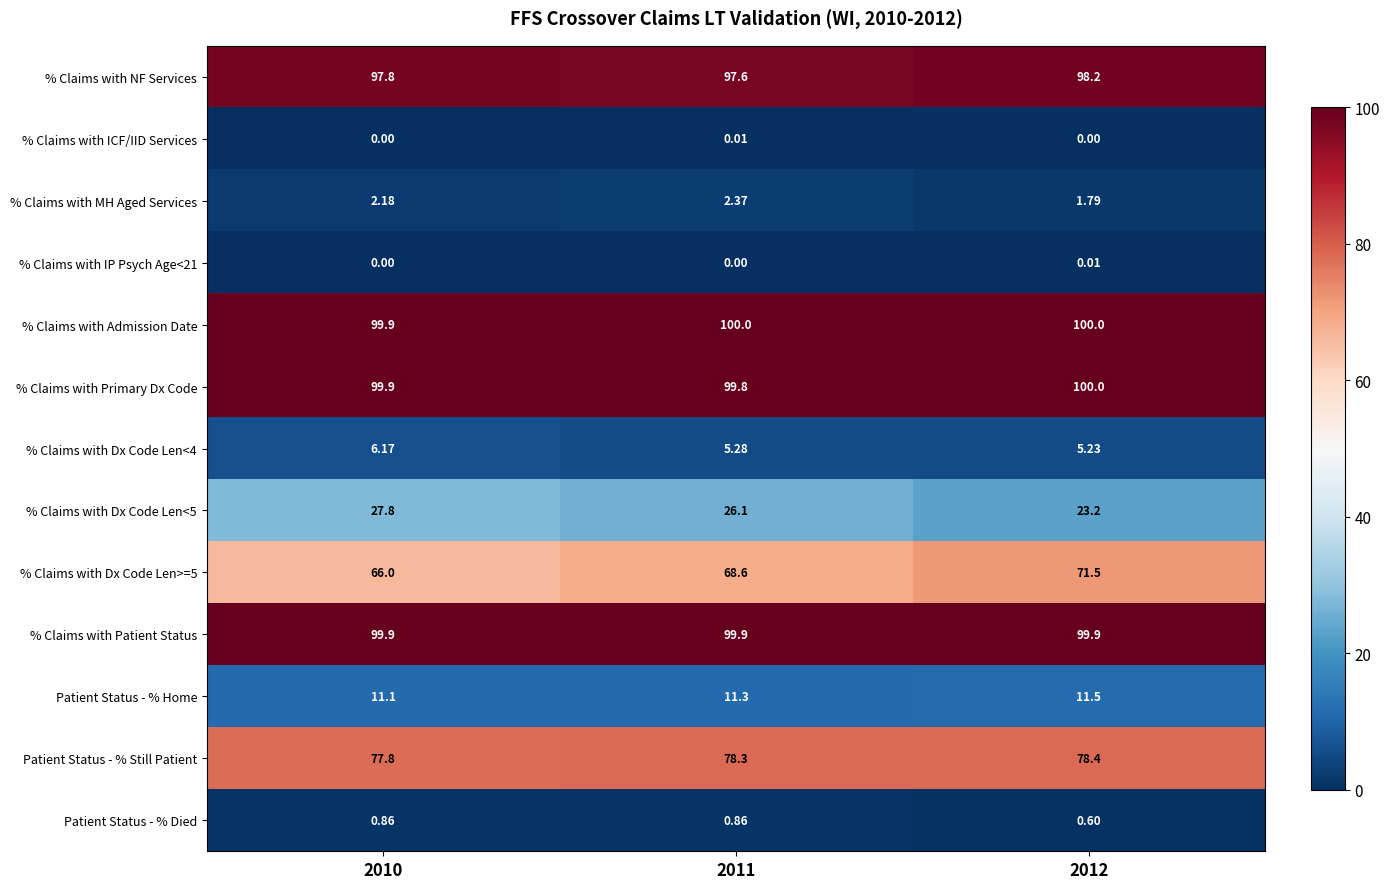

Is the value of Patient Status - % Died at 2010 greater than the value of % Claims with Admission Date at 2010?

No